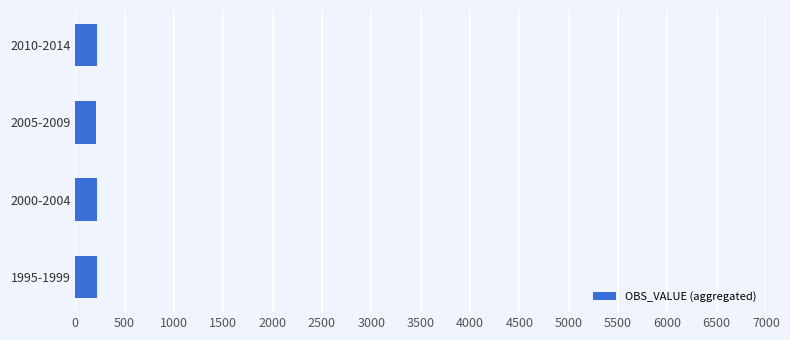

Approximately how many times larger is the value at 2010-2014 compared to 2005-2009?

1.0